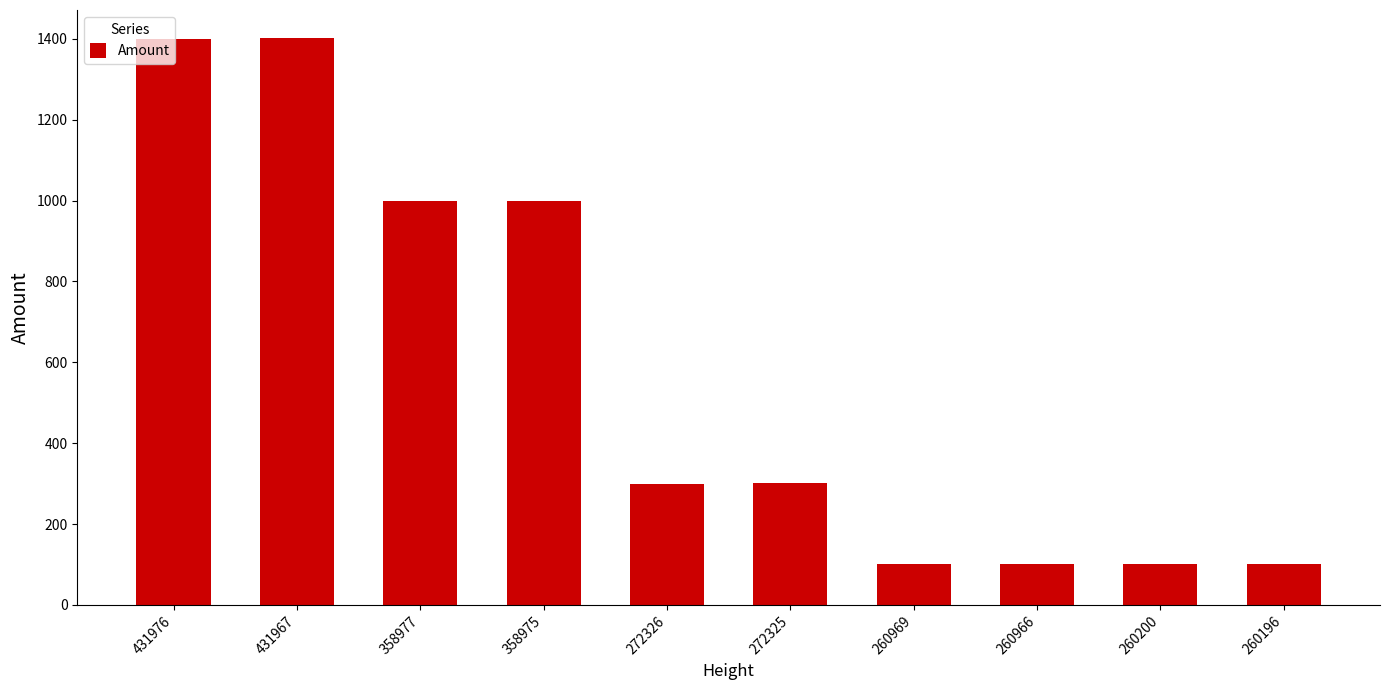

What is the change in value from 358977 to 260966?

-898